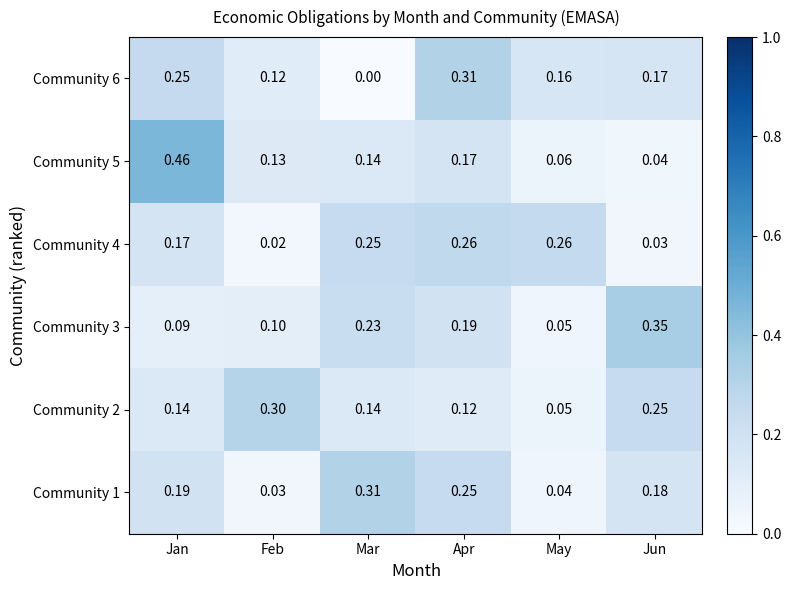

At which label is Community 3 closest to 0?

May